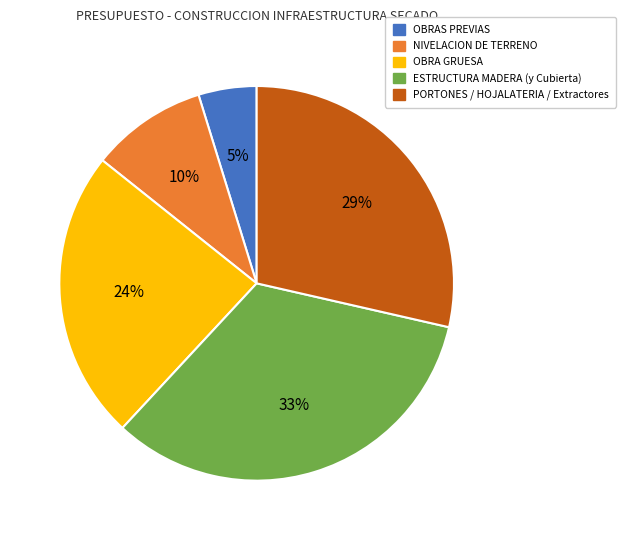

Is there any slice that represents more than half of the pie?

No